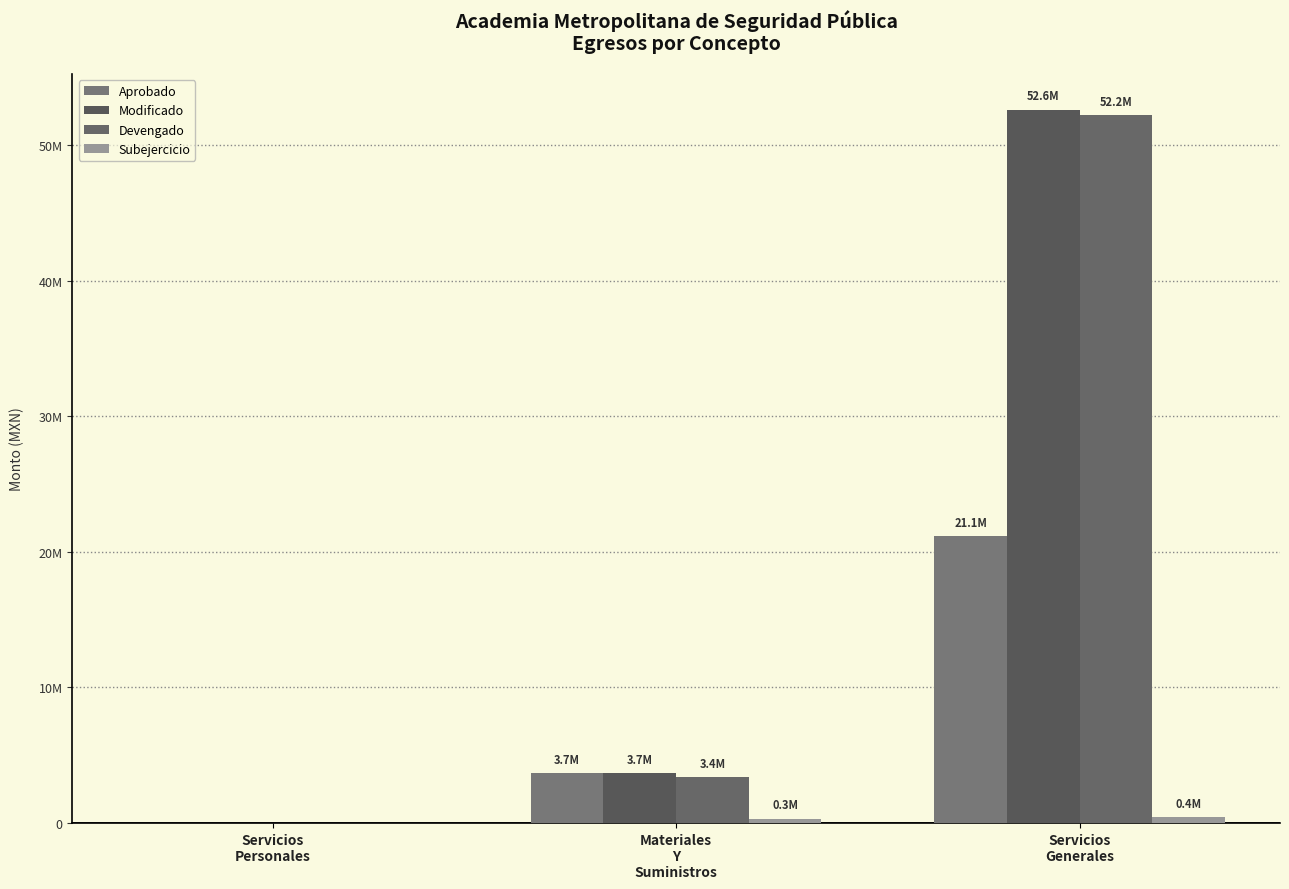

Reading left to right, extract all data points from this chart.

Aprobado: 0.0	3704610.0	21137210.0
Modificado: 0.0	3704610.0	52611928.8
Devengado: 0.0	3387815.2	52199876.3
Subejercicio: 0.0	316794.8	412052.5